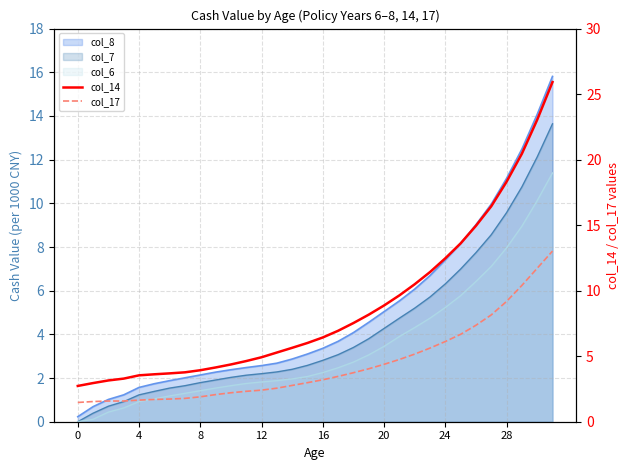

What is the maximum value shown in the chart?

25.9